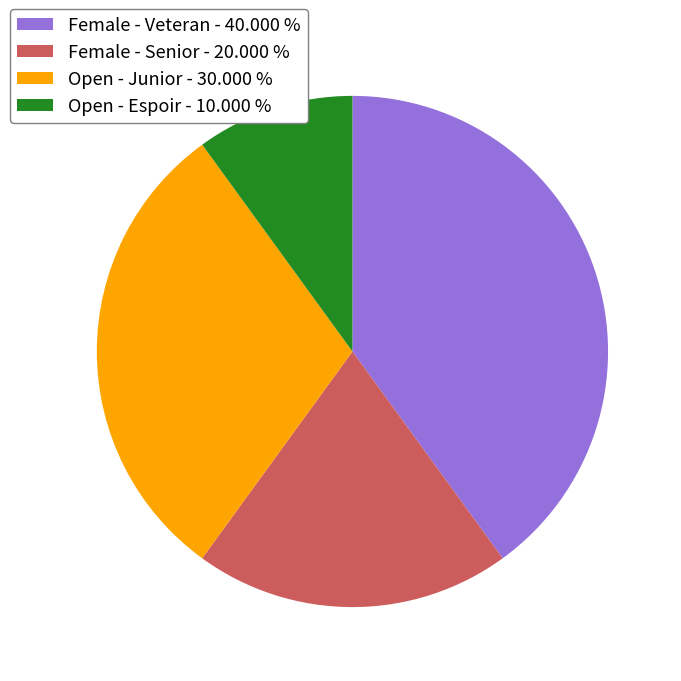

Between Open - Junior - 30.000 % and Female - Senior - 20.000 %, which is larger?

Open - Junior - 30.000 %